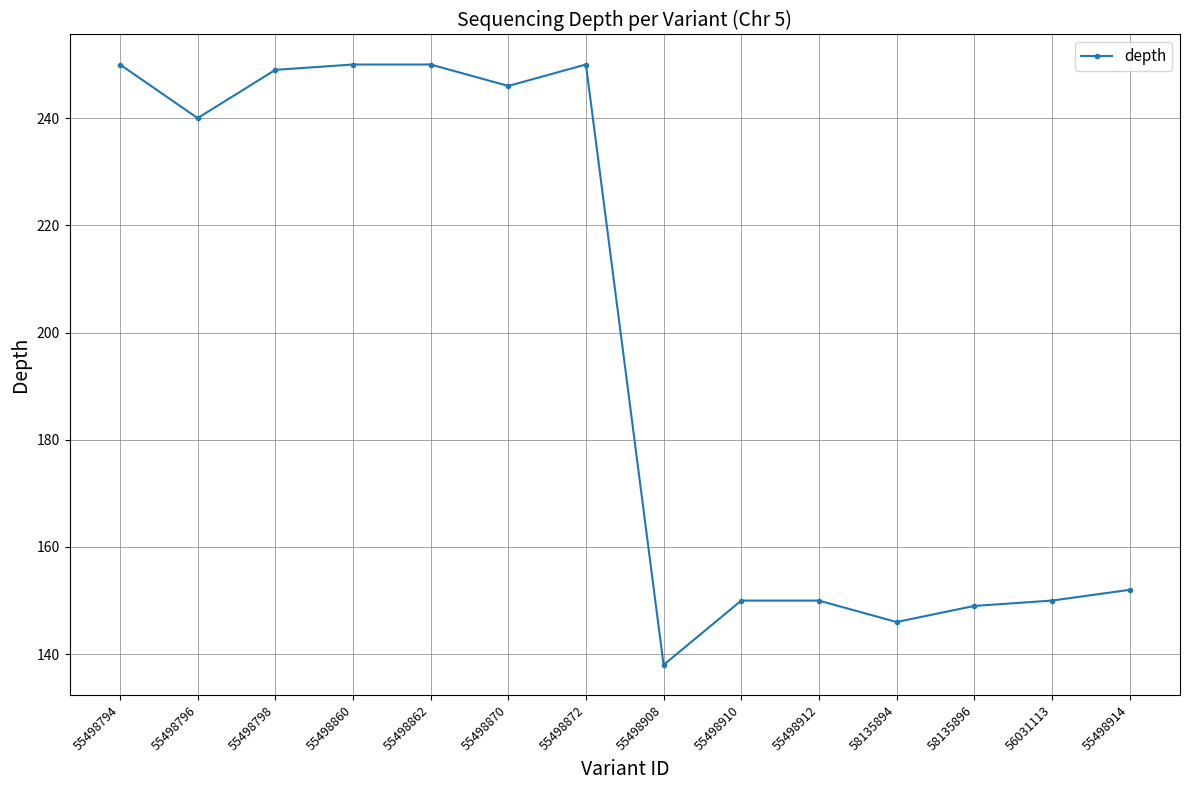

Reading right to left, transcribe all the data shown in this chart.

55498914=152	56031113=150	58135896=149	58135894=146	55498912=150	55498910=150	55498908=138	55498872=250	55498870=246	55498862=250	55498860=250	55498798=249	55498796=240	55498794=250